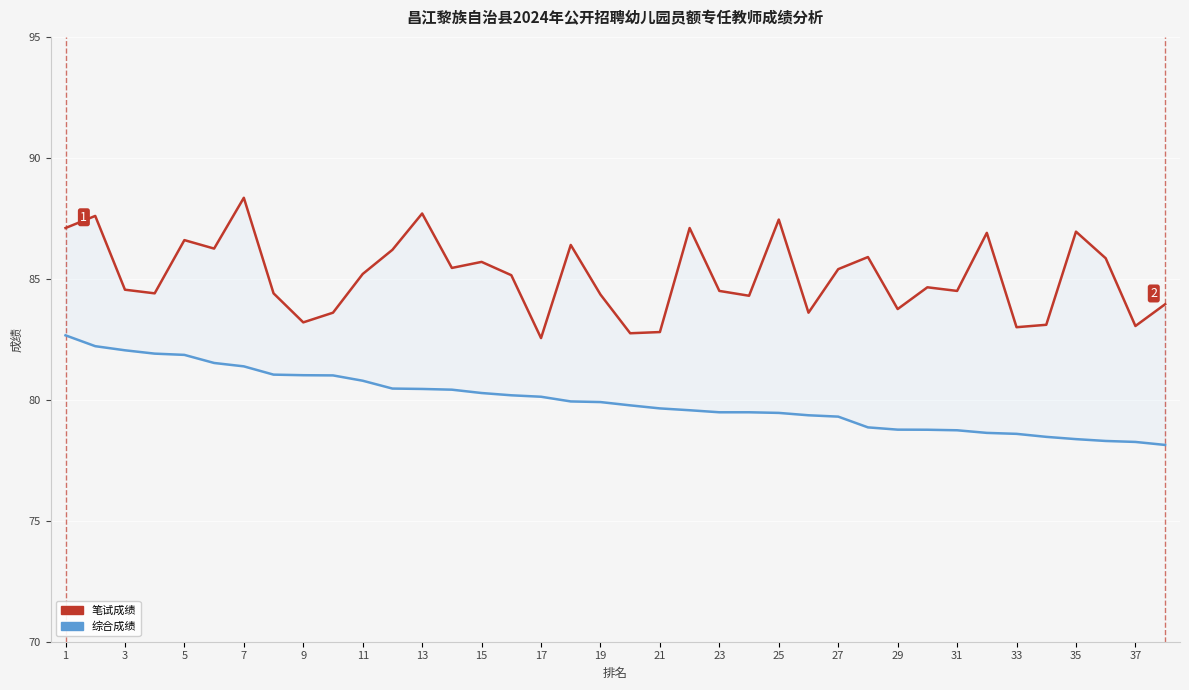

How many values in the 笔试成绩 series are below 85?

19